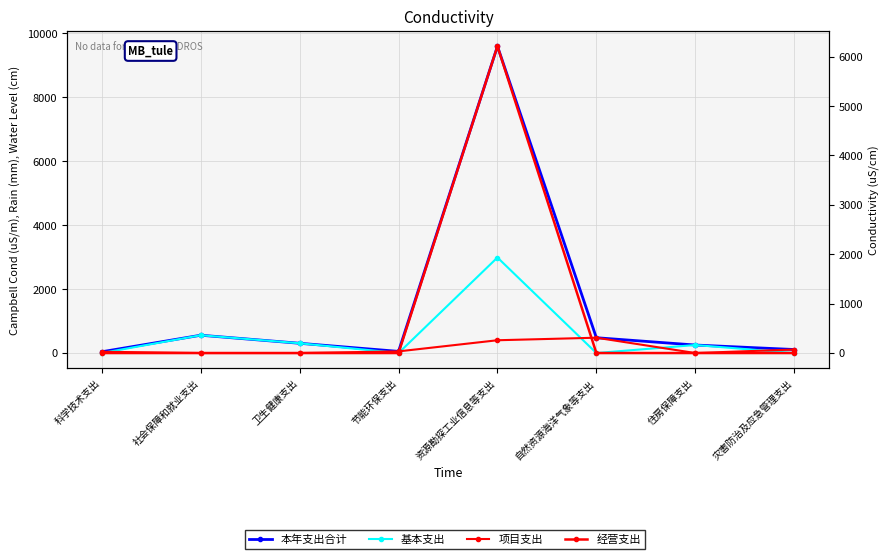

Reading left to right, transcribe all the data shown in this chart.

本年支出合计: 科学技术支出=40.2	社会保障和就业支出=557.2	卫生健康支出=305.0	节能环保支出=51.5	资源勘探工业信息等支出=9601.4	自然资源海洋气象等支出=479.3	住房保障支出=250.5	灾害防治及应急管理支出=110.0
基本支出: 科学技术支出=0.0	社会保障和就业支出=557.2	卫生健康支出=305.0	节能环保支出=0.0	资源勘探工业信息等支出=2989.3	自然资源海洋气象等支出=0.0	住房保障支出=250.5	灾害防治及应急管理支出=0.0
项目支出: 科学技术支出=40.2	社会保障和就业支出=0.0	卫生健康支出=0.0	节能环保支出=51.5	资源勘探工业信息等支出=400.0	自然资源海洋气象等支出=479.3	住房保障支出=0.0	灾害防治及应急管理支出=110.0
经营支出: 科学技术支出=0.0	社会保障和就业支出=0.0	卫生健康支出=0.0	节能环保支出=0.0	资源勘探工业信息等支出=6212.1	自然资源海洋气象等支出=0.0	住房保障支出=0.0	灾害防治及应急管理支出=0.0